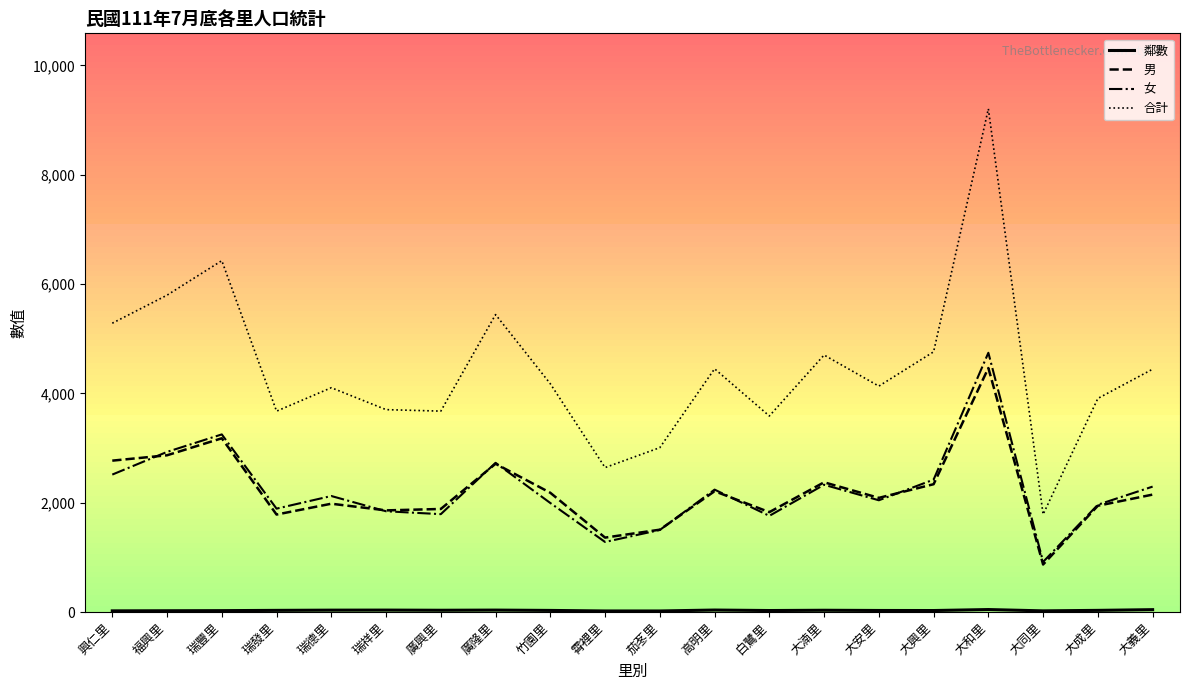

At how many categories does at least one series exceed 8686?

1